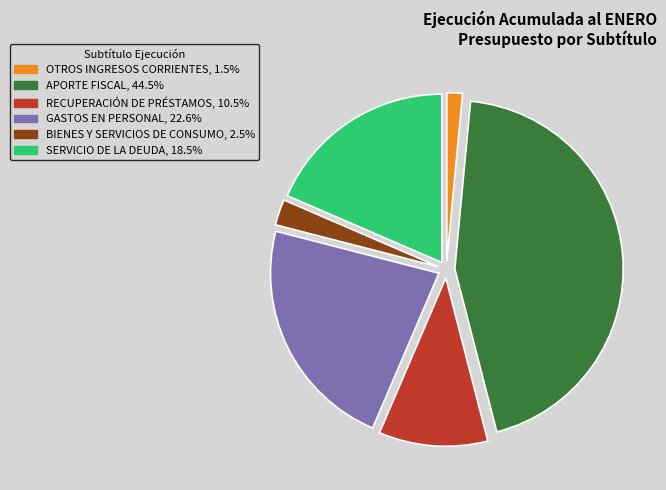

Is there any slice that represents more than half of the pie?

No